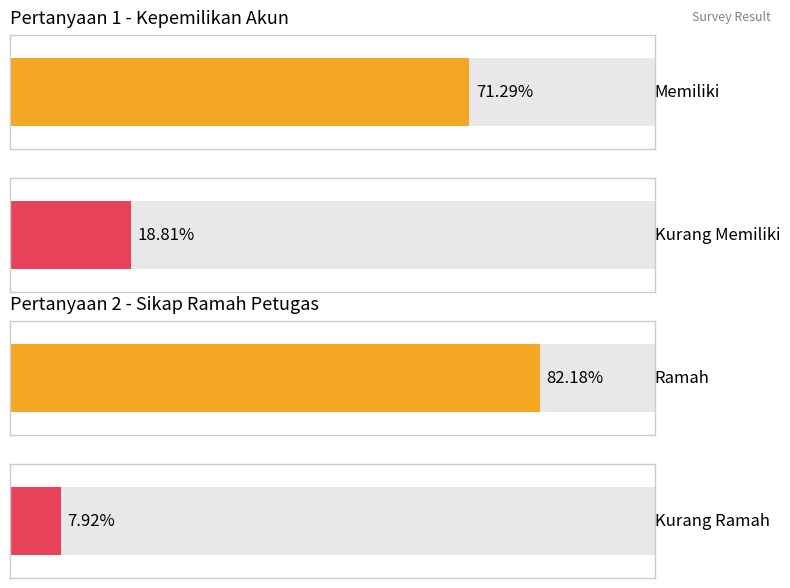

Where does the Memiliki series first go above 14?

Memiliki